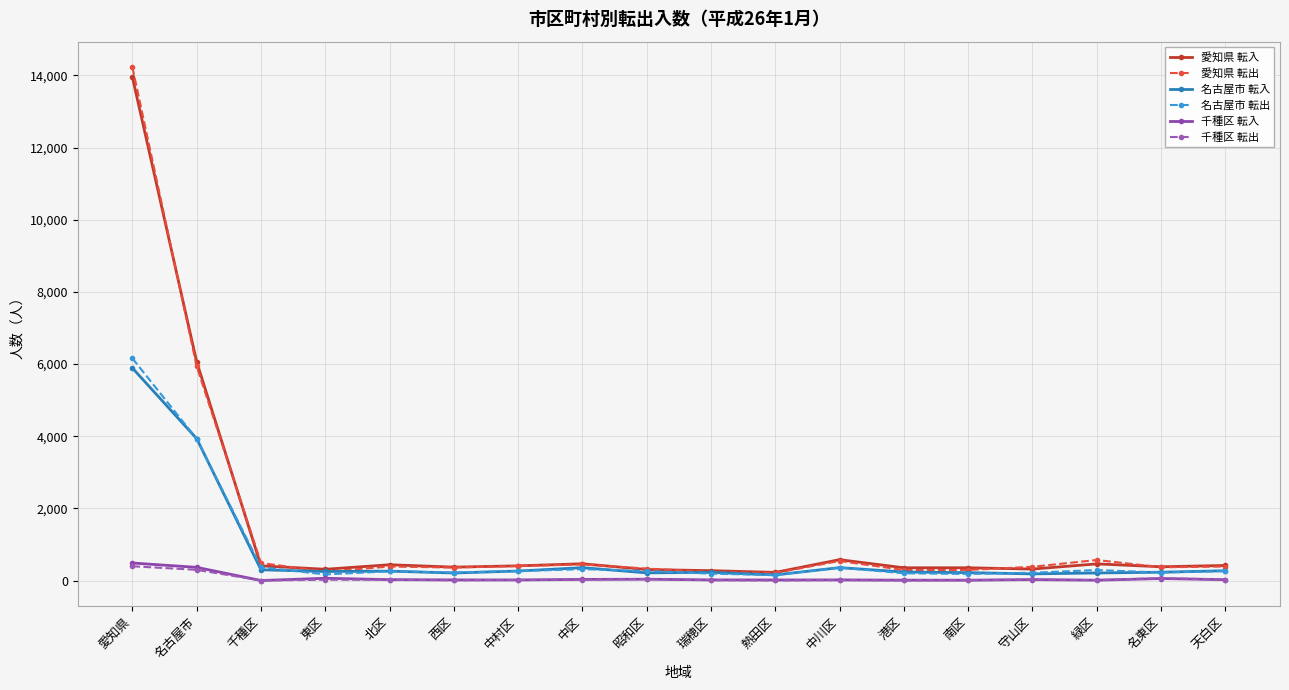

True or false: 千種区 転出 has more than 0 interior local peaks.

True